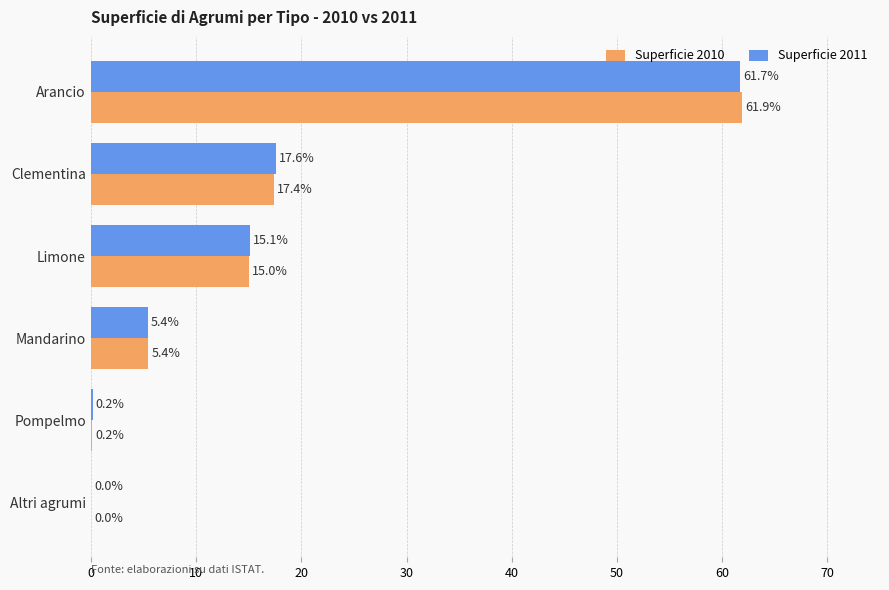

At which label is Superficie 2011 closest to 30?

Clementina